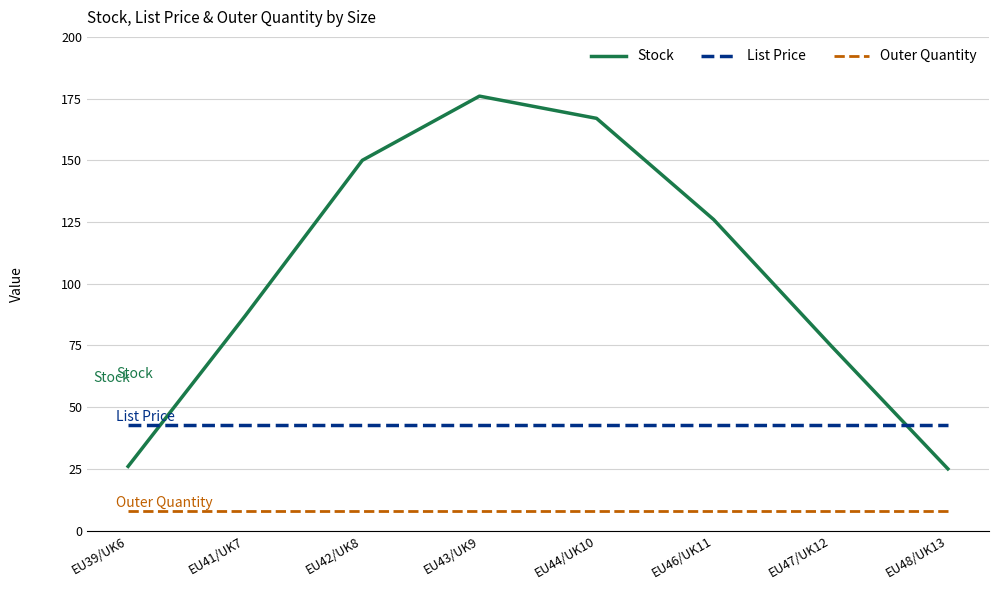

Count the number of data series in this chart.

3